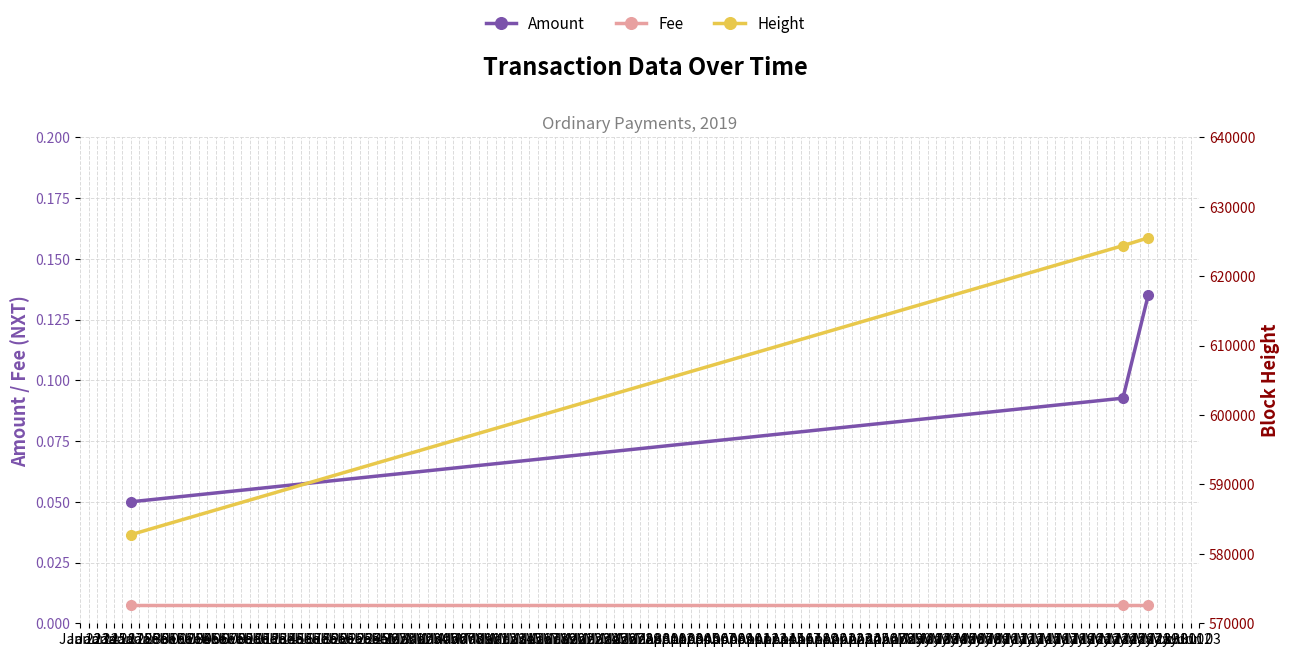

How many distinct data groups are displayed?

3